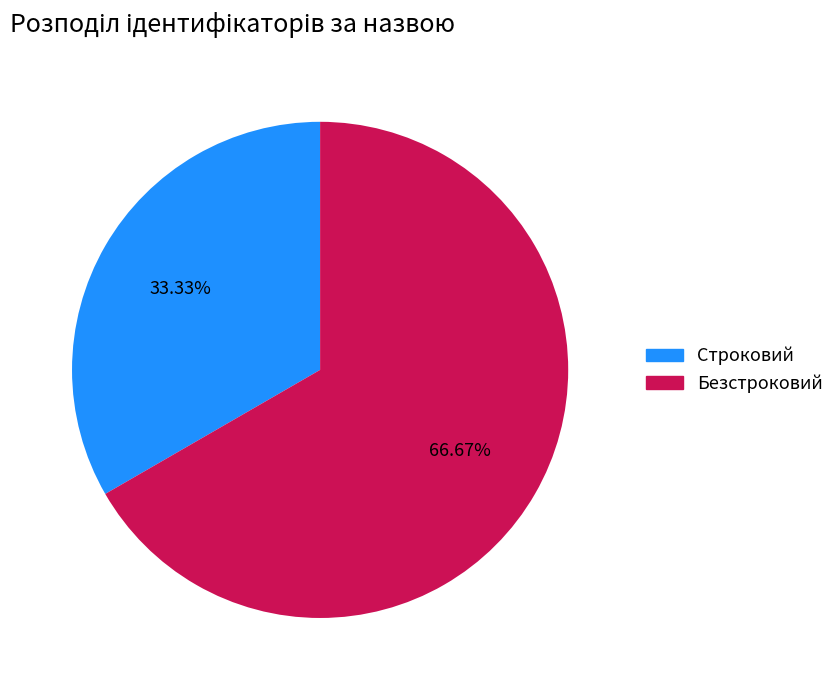

What is the smallest slice in the pie chart?

Строковий